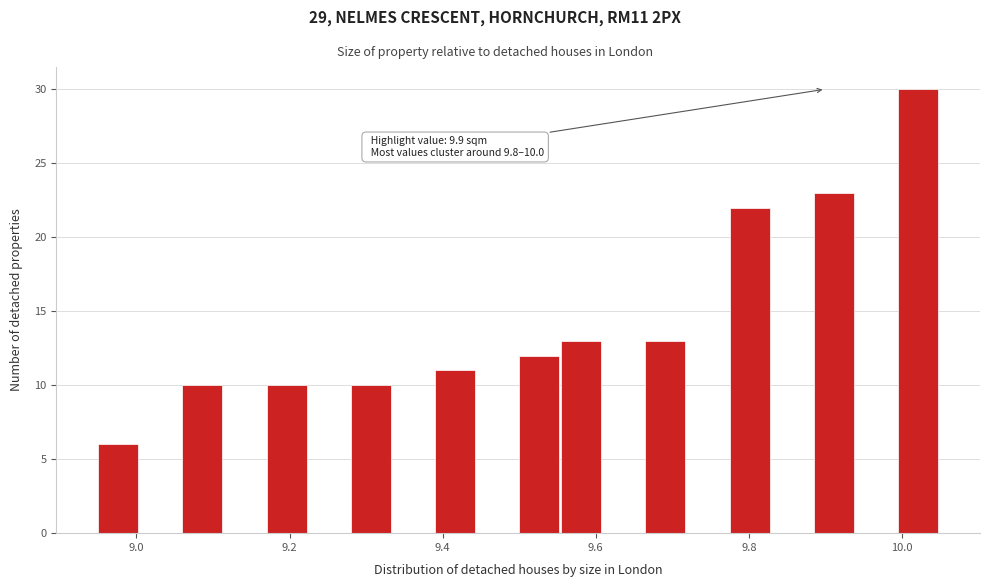

Around what value on the x-axis is the tallest bar? Give the approximate position of its centre, as read against the axis.

10.02